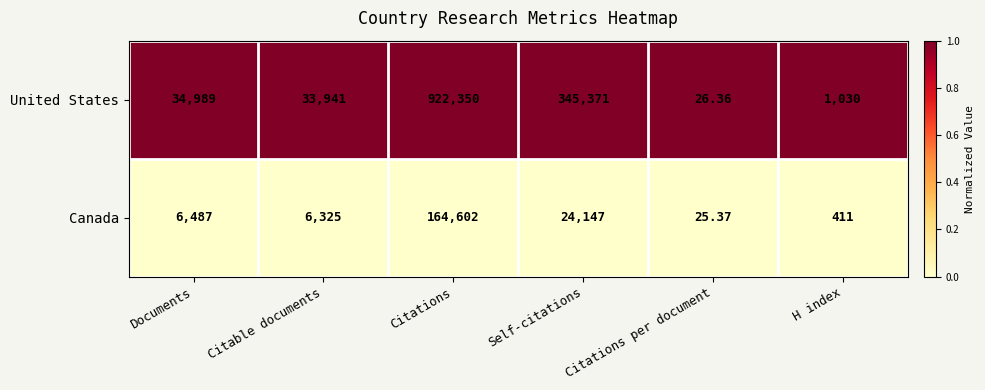

Is the value of Canada at Citations per document greater than the value of United States at Citations?

No